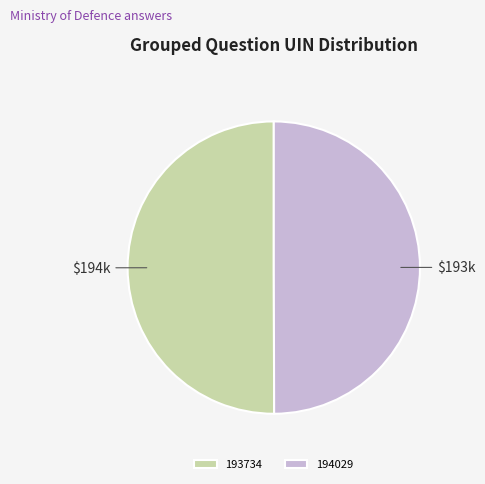

Approximately how many times larger is the value at 193734 compared to 194029?

1.0